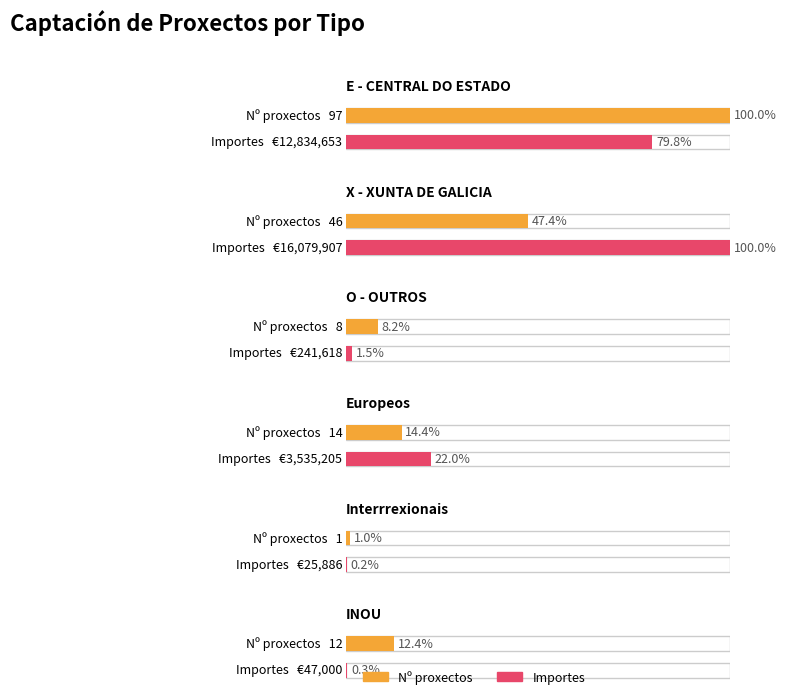

Rank the series by their average value, from lowest to highest.

Nº proxectos, Importes